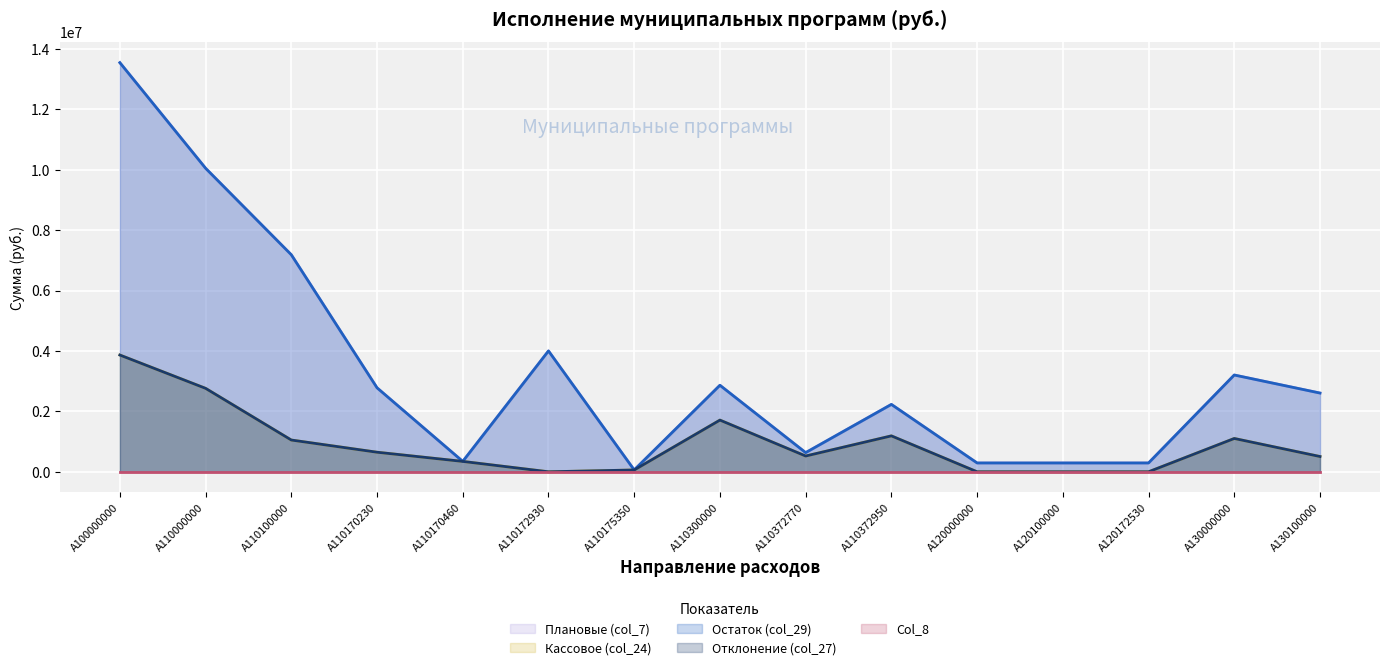

How many values in the Плановые (col_7) series are below 2605750?

7